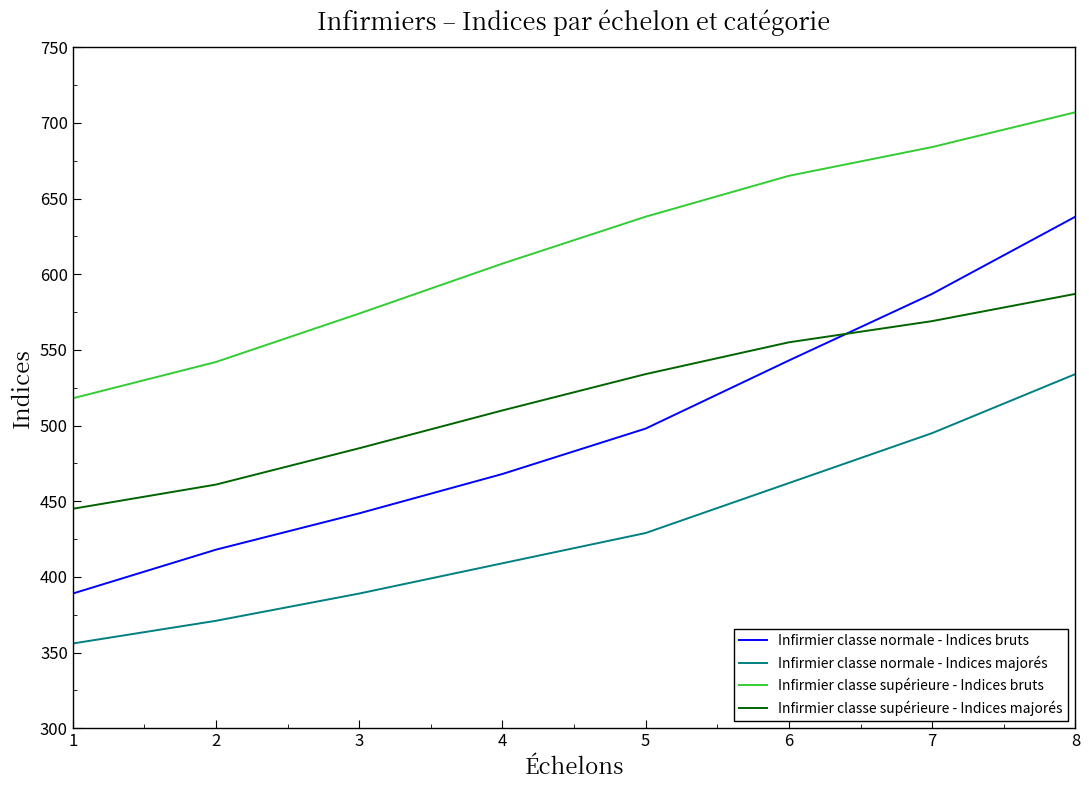

True or false: Infirmier classe supérieure - Indices bruts has more than 1 interior local peaks.

False